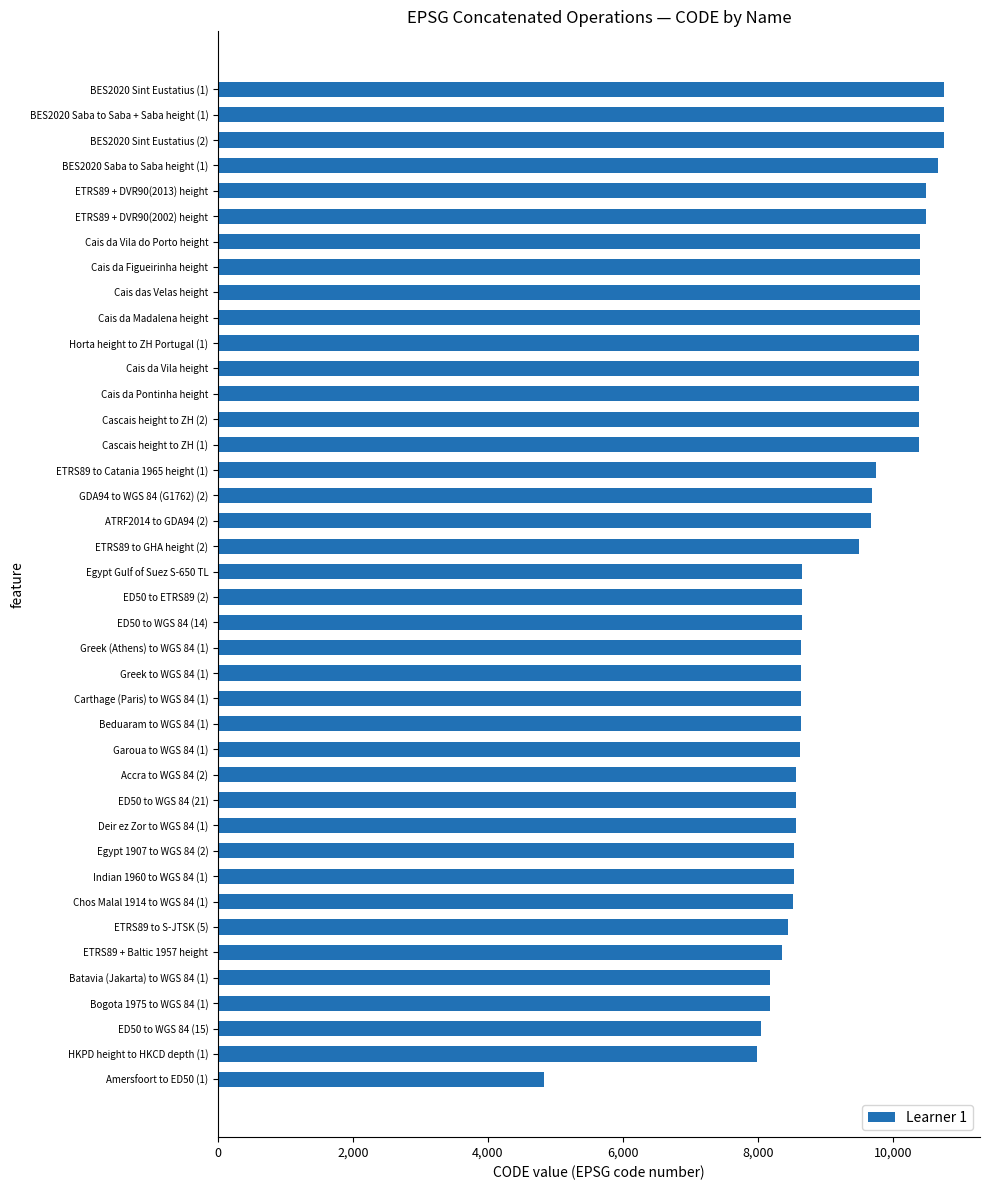

Count the number of data series in this chart.

1